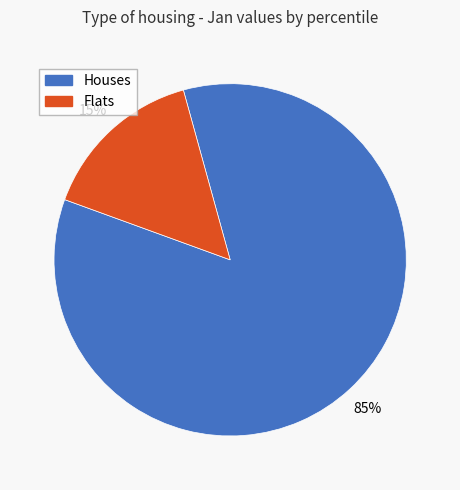

To the nearest percent, what is the average slice percentage?

50%